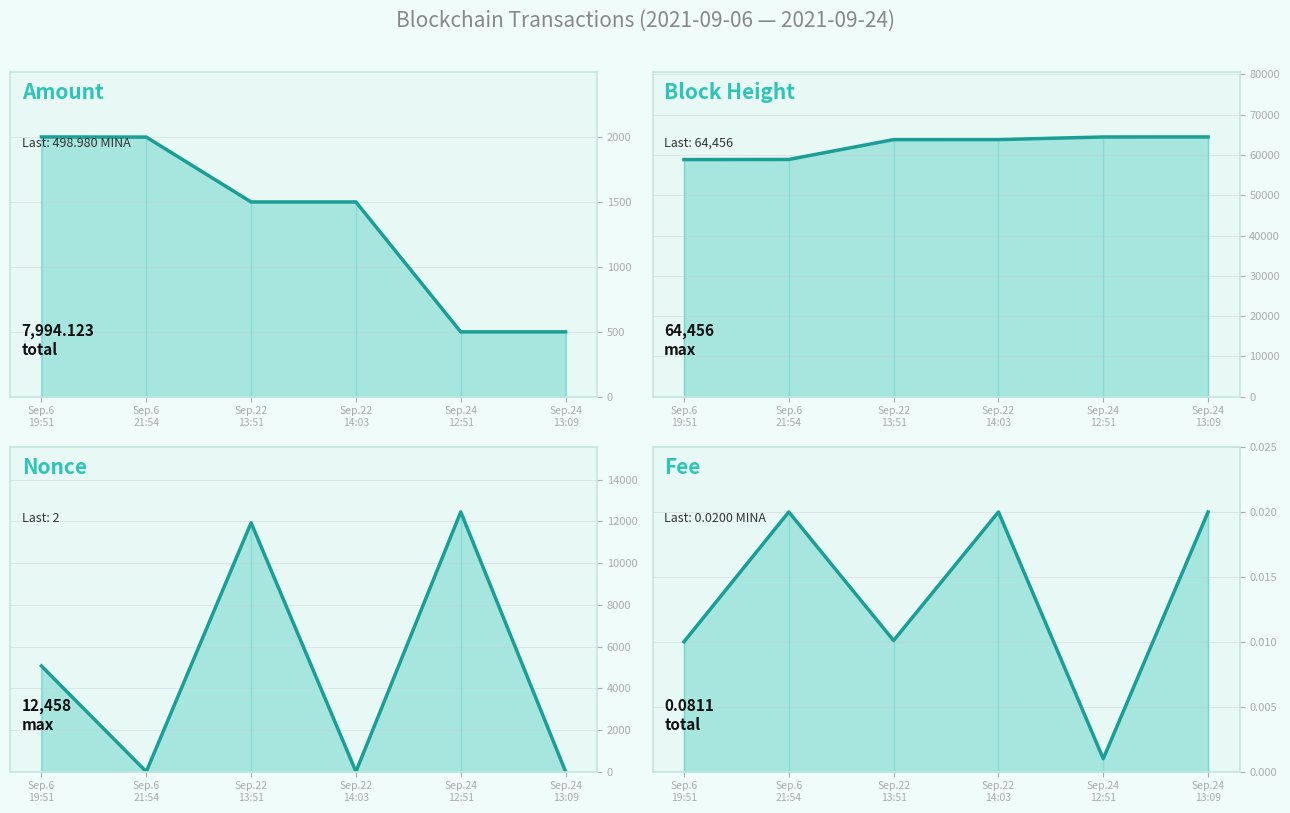

True or false: Nonce has more than 0 points higher than both neighbors.

True